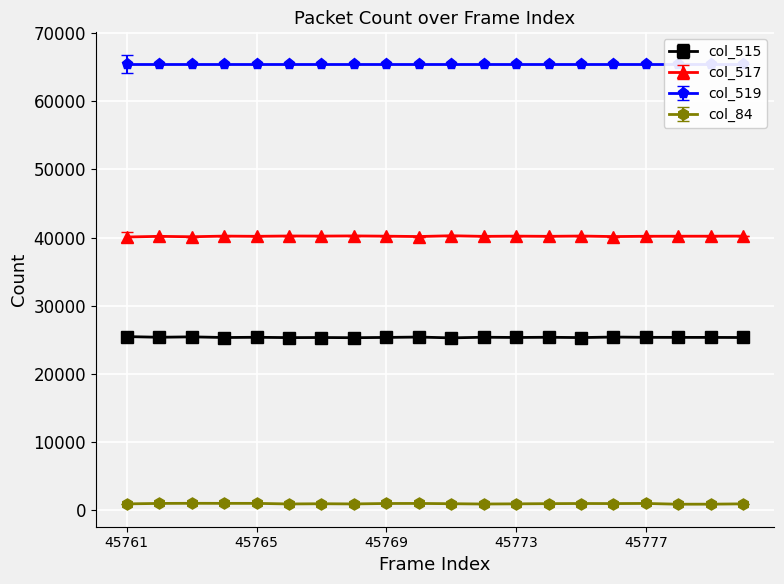

True or false: col_517 and col_84 cross at least once.

False